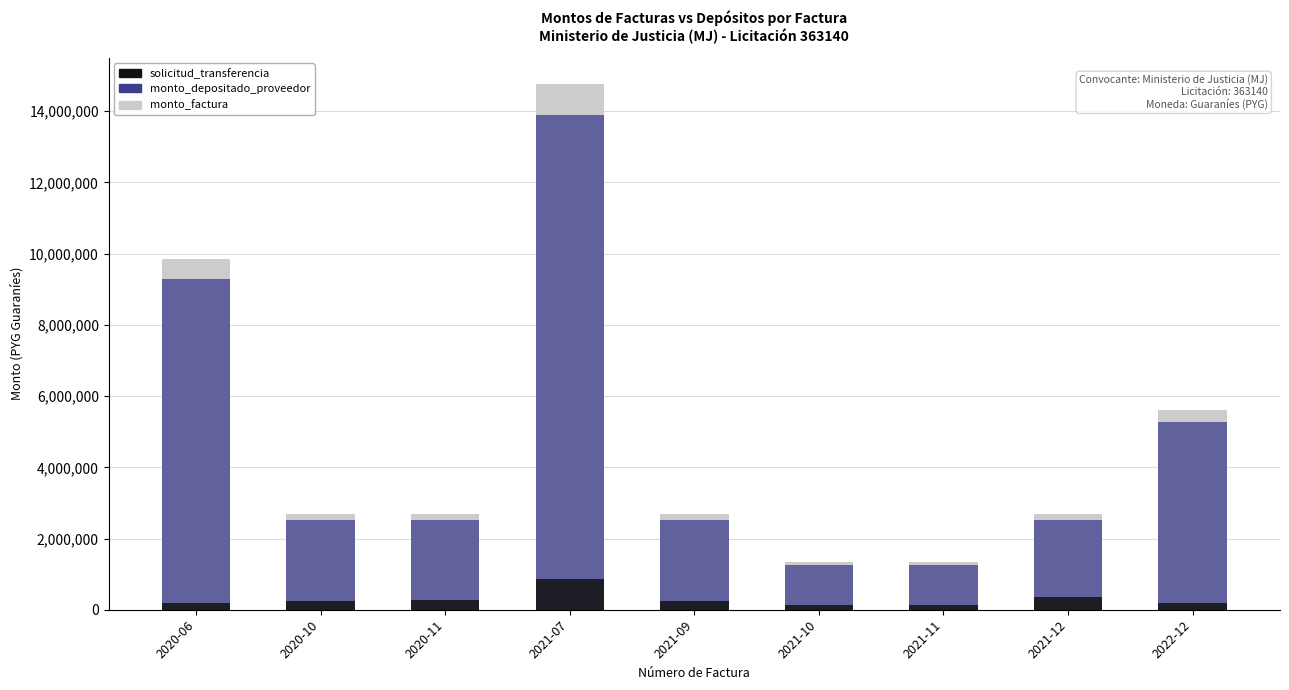

The value of monto_factura at 2020-06 is 15635910. True or false?

False